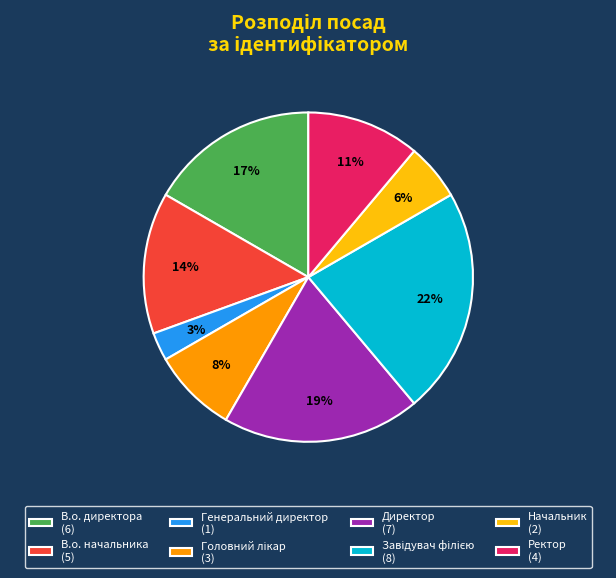

Which has a higher value, Директор (7) or Генеральний директор (1)?

Директор (7)